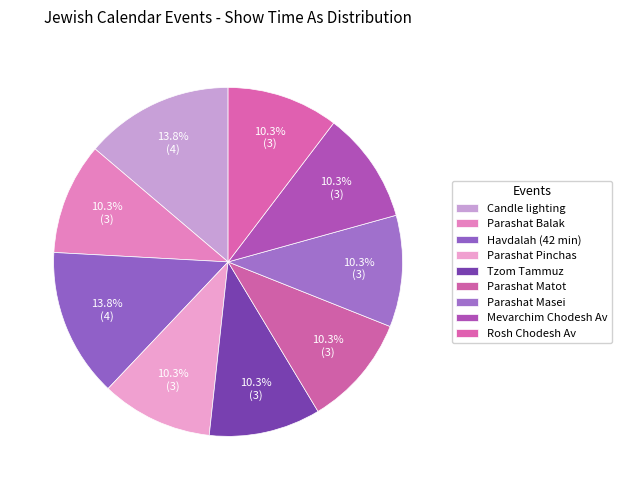

To the nearest percent, what portion does Parashat Pinchas represent?

10%